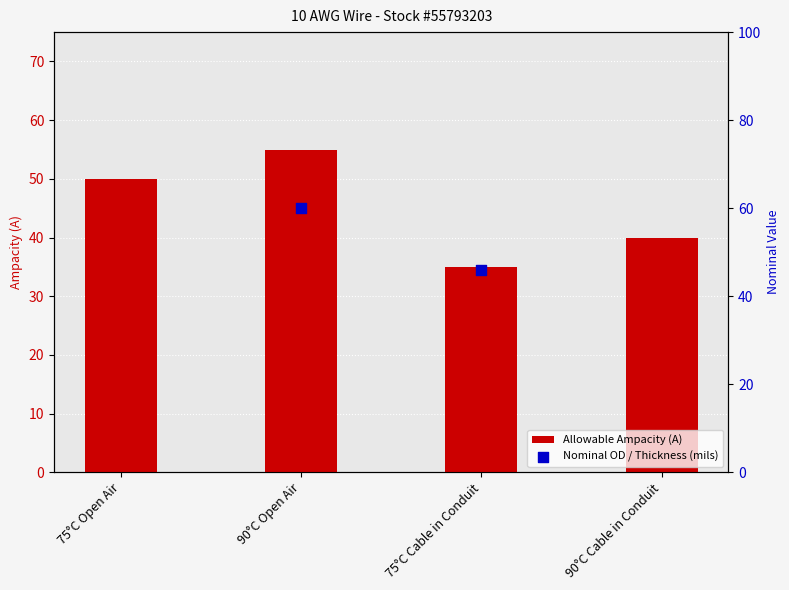

What is the sum of all Allowable Ampacity (A) values?

180